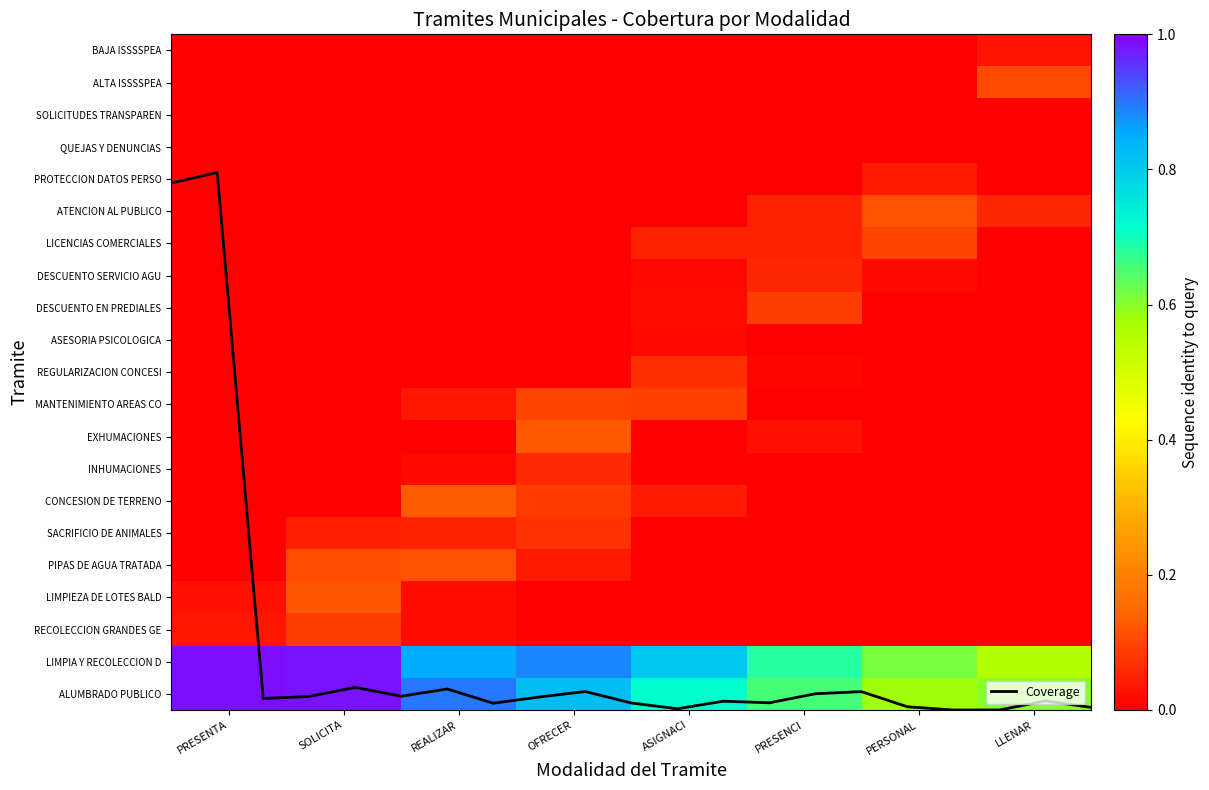

Reading left to right, list all the values displayed in this chart.

16.4	16.7	0.4	0.4	0.7	0.4	0.7	0.2	0.4	0.6	0.2	0.0	0.3	0.2	0.5	0.6	0.1	0.0	0.0	0.3	0.1